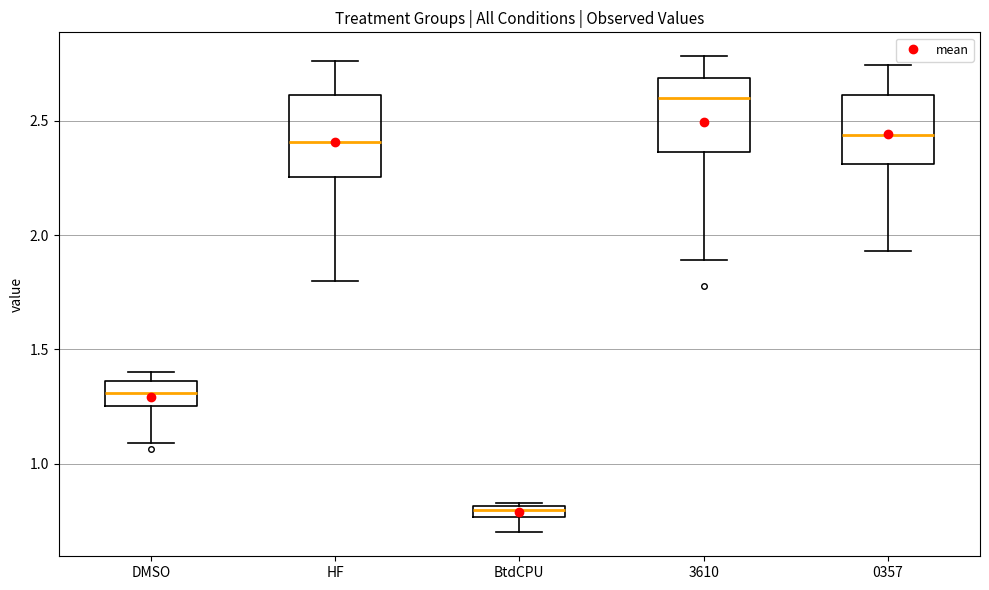

Which box's median line is the lowest?

BtdCPU